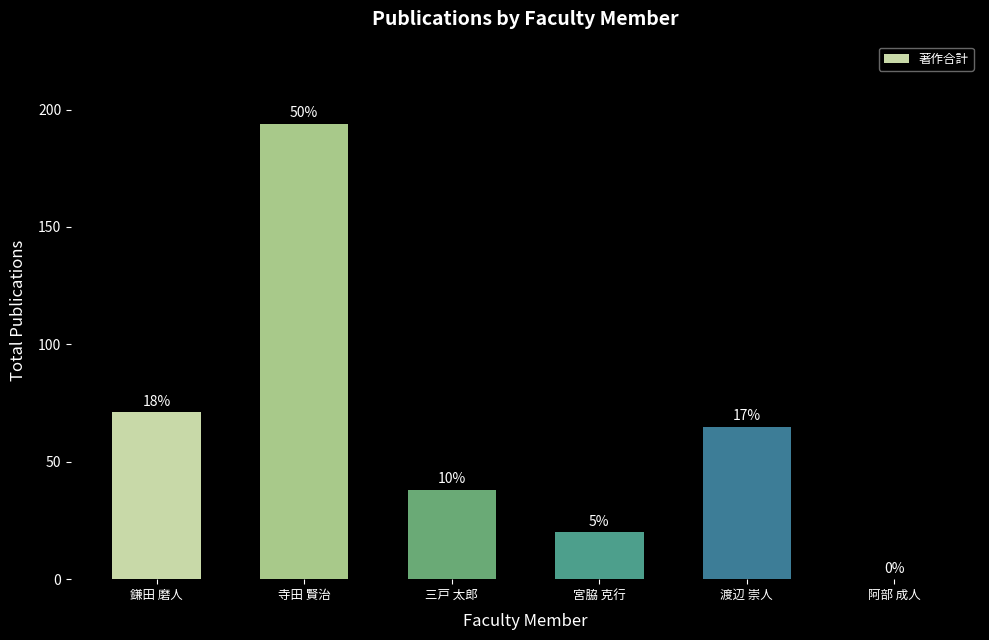

The value at 鎌田 磨人 is 71. True or false?

True